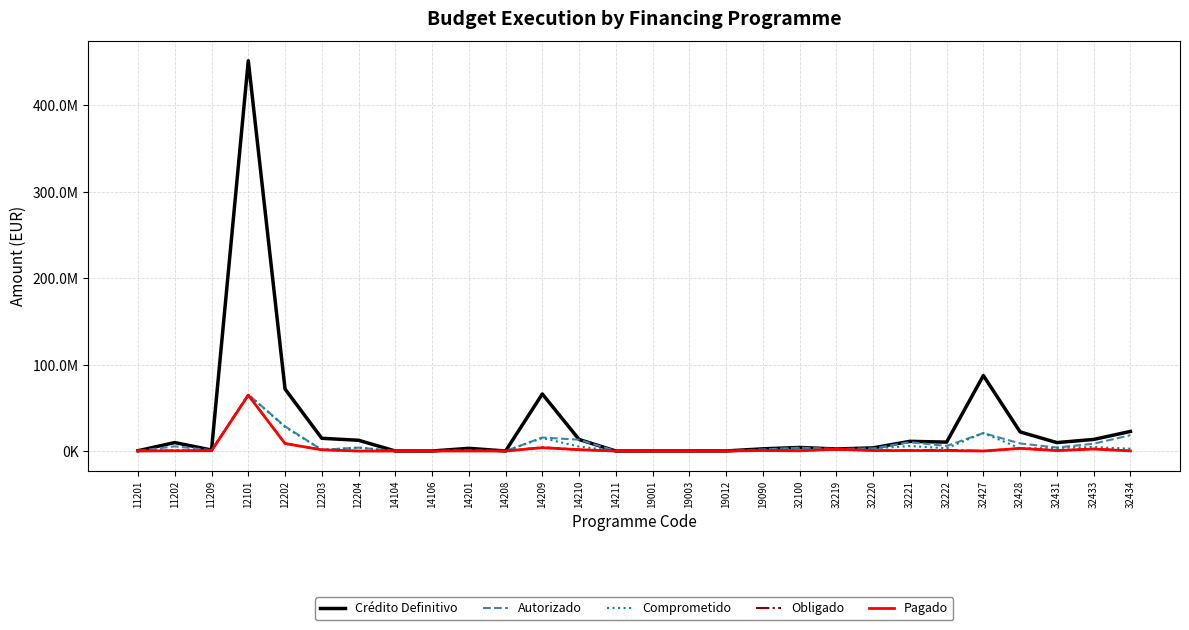

Is the value of Crédito Definitivo at 32222 greater than the value of Pagado at 32428?

Yes